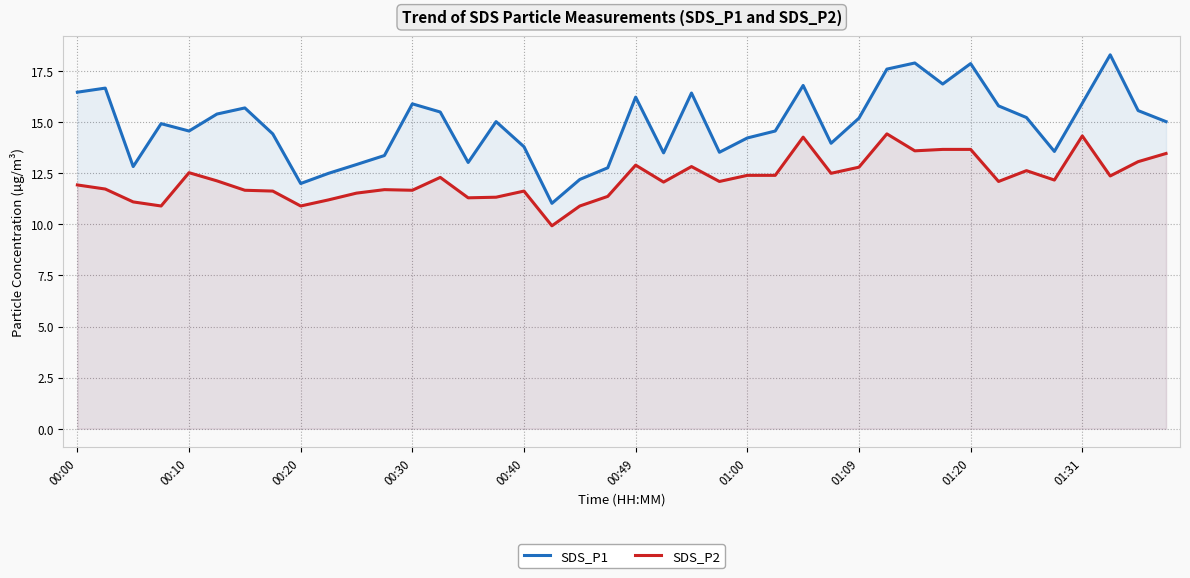

The value of SDS_P2 at 01:09 is 19.9. True or false?

False